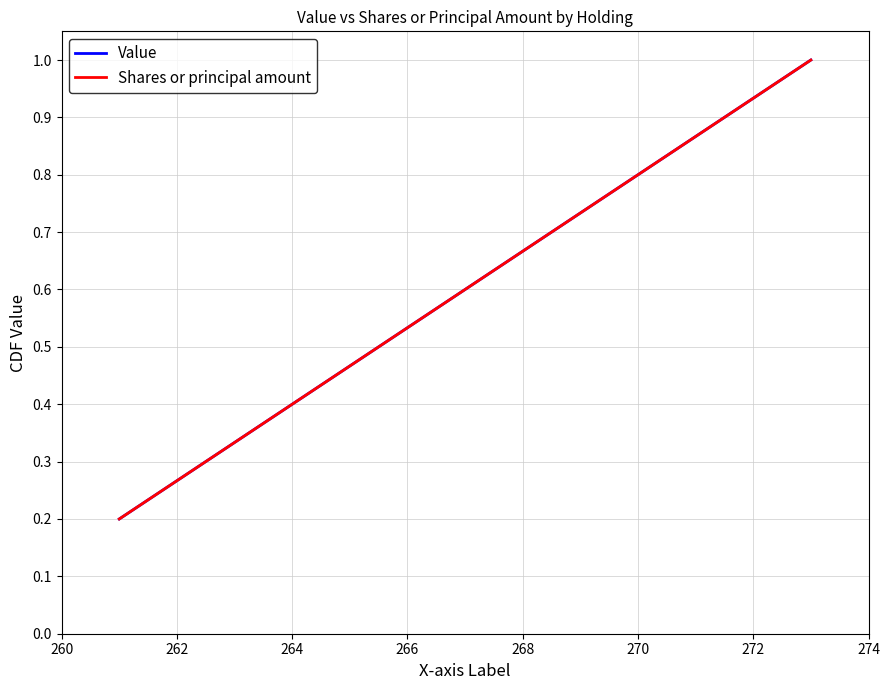

True or false: Shares or principal amount and Value cross at least once.

False